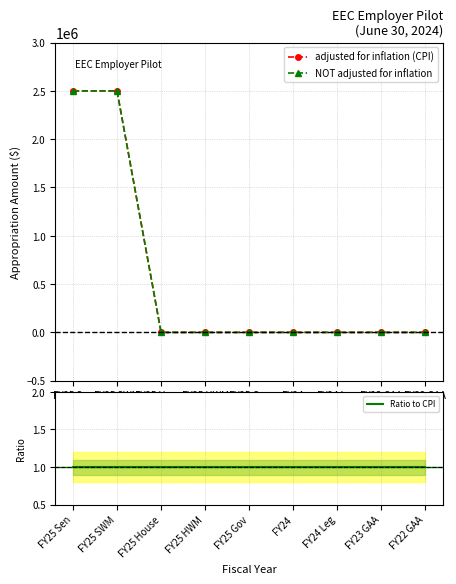

Reading left to right, extract all data points from this chart.

adjusted for inflation (CPI): FY25 Sen=2500000	FY25 SWM=2500000	FY25 House=0	FY25 HWM=0	FY25 Gov=0	FY24=0	FY24 Leg=0	FY23 GAA=0	FY22 GAA=0
NOT adjusted for inflation: FY25 Sen=2500000	FY25 SWM=2500000	FY25 House=0	FY25 HWM=0	FY25 Gov=0	FY24=0	FY24 Leg=0	FY23 GAA=0	FY22 GAA=0
Ratio to CPI: FY25 Sen=1	FY25 SWM=1	FY25 House=1	FY25 HWM=1	FY25 Gov=1	FY24=1	FY24 Leg=1	FY23 GAA=1	FY22 GAA=1